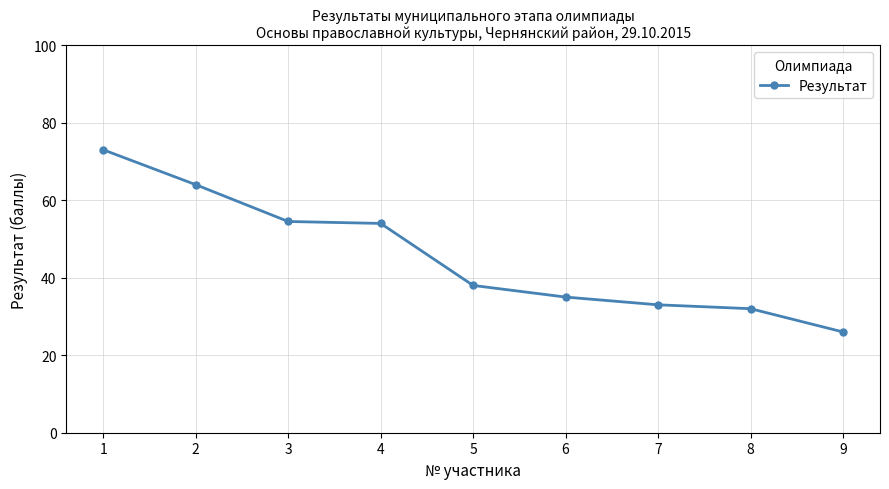

Is it true that the value at 5 is 38.0?

True